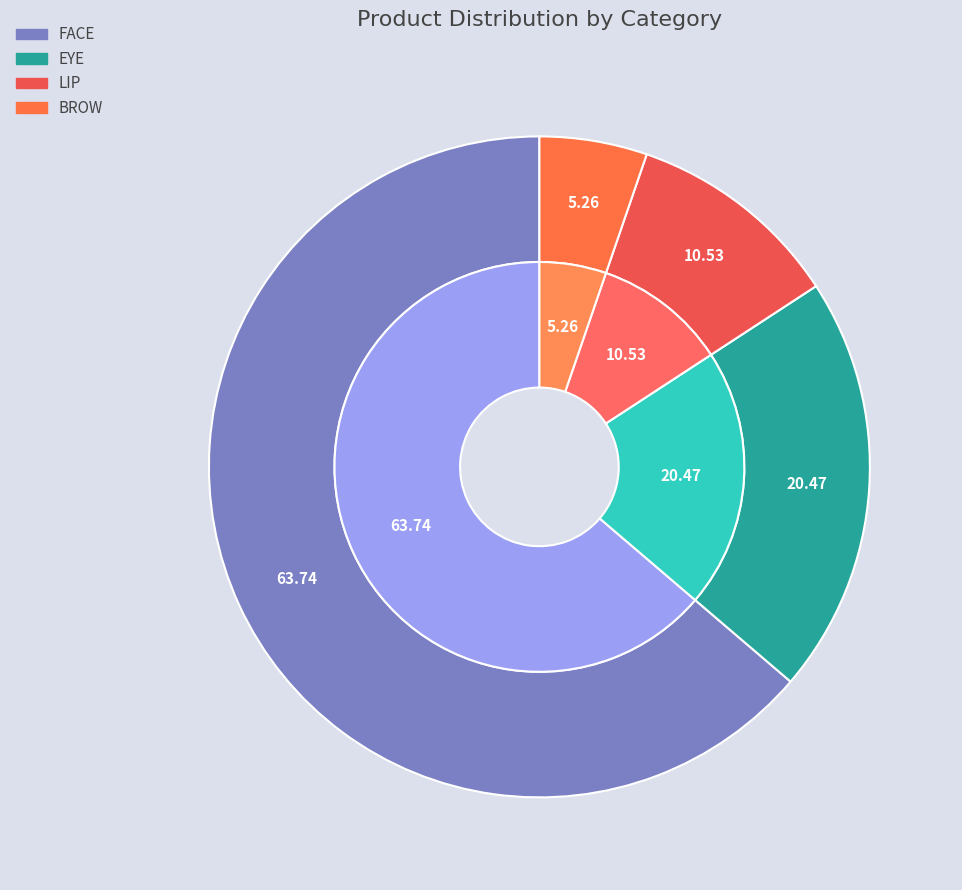

Is FACE the majority of the pie?

Yes